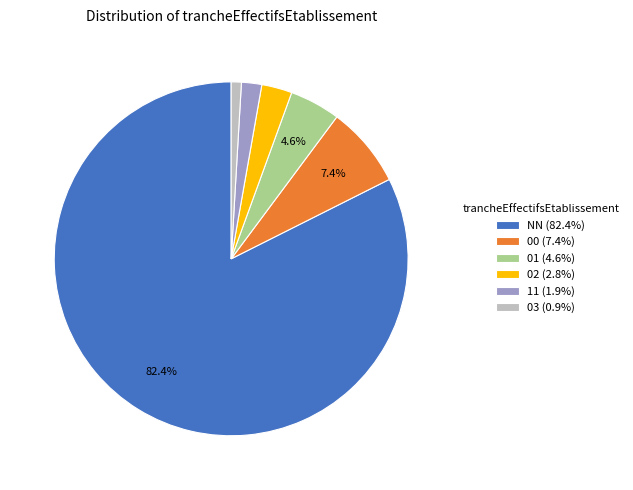

The 01 slice represents 5% of the pie. True or false?

True